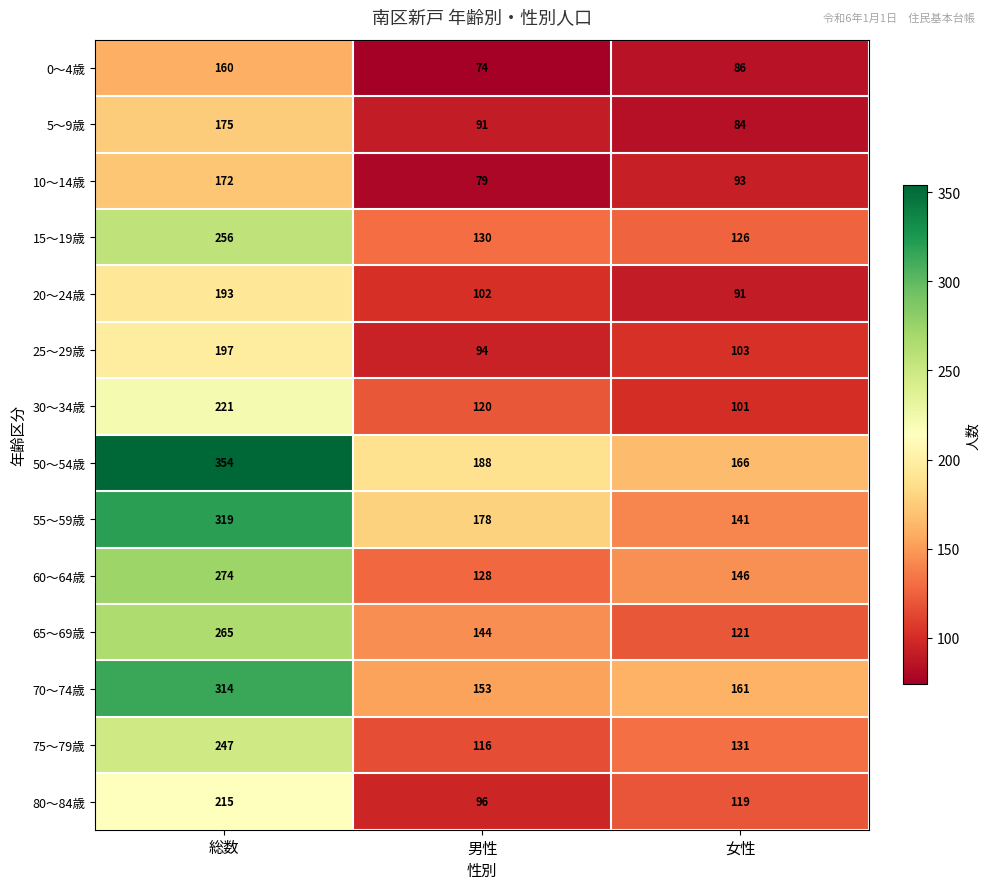

Rank the series at 総数 from lowest to highest value.

0～4歳, 10～14歳, 5～9歳, 20～24歳, 25～29歳, 80～84歳, 30～34歳, 75～79歳, 15～19歳, 65～69歳, 60～64歳, 70～74歳, 55～59歳, 50～54歳